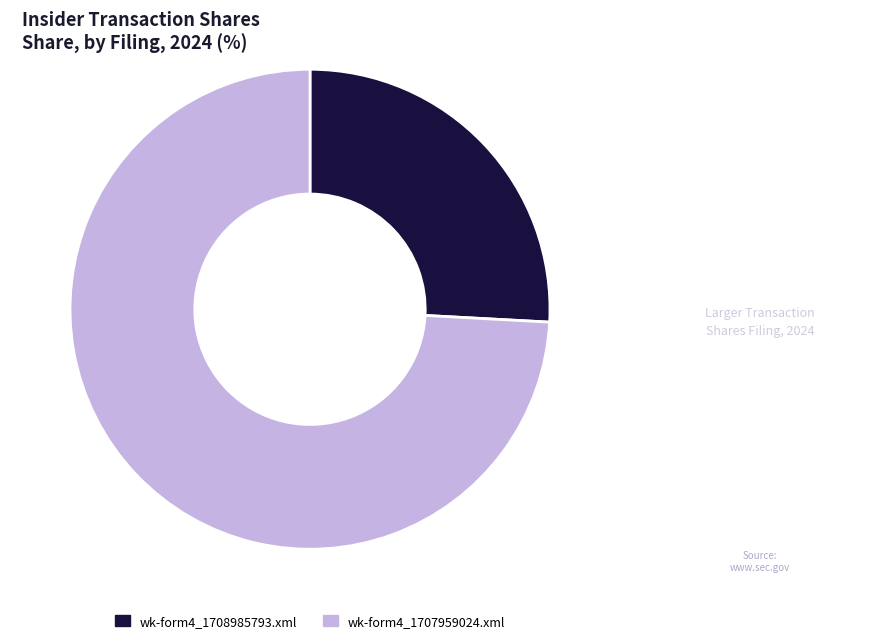

What is the ratio of the value at wk-form4_1707959024.xml to the value at wk-form4_1708985793.xml?

2.9